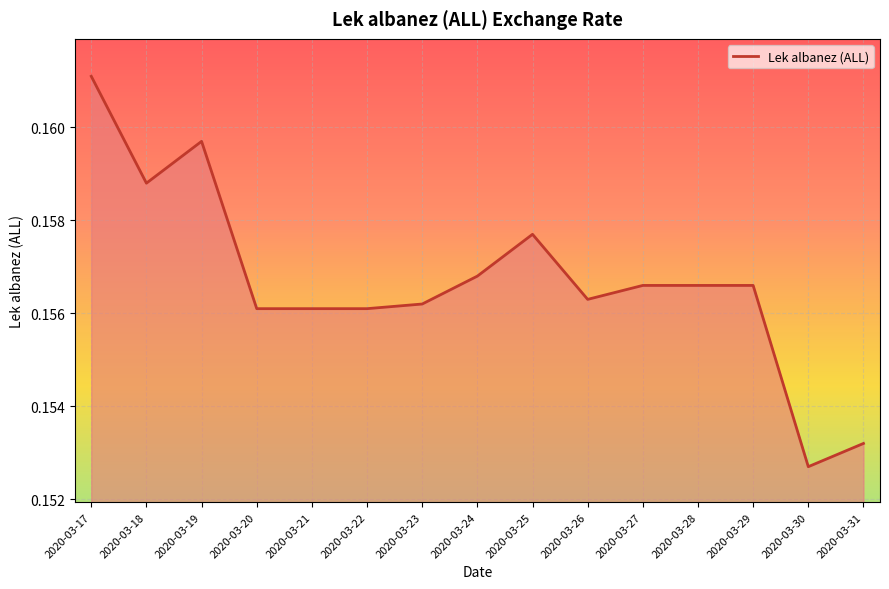

The chart shows a value of 0.1 at 2020-03-17. True or false?

False